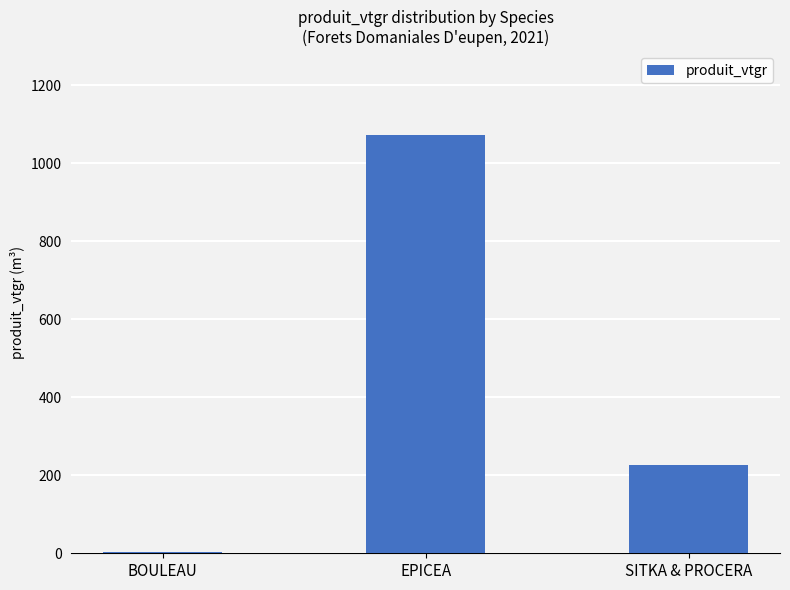

What is the maximum value shown in the chart?

1072.6